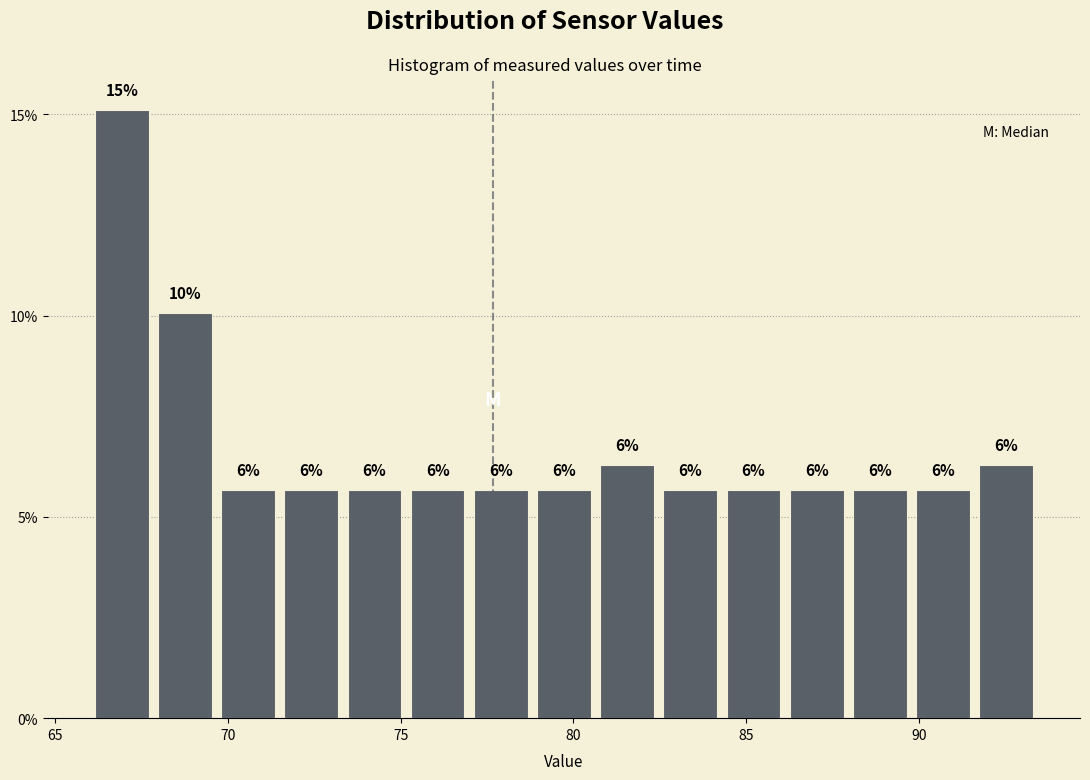

Read against the x-axis, roughly where is the centre of the tallest bar?

67.0